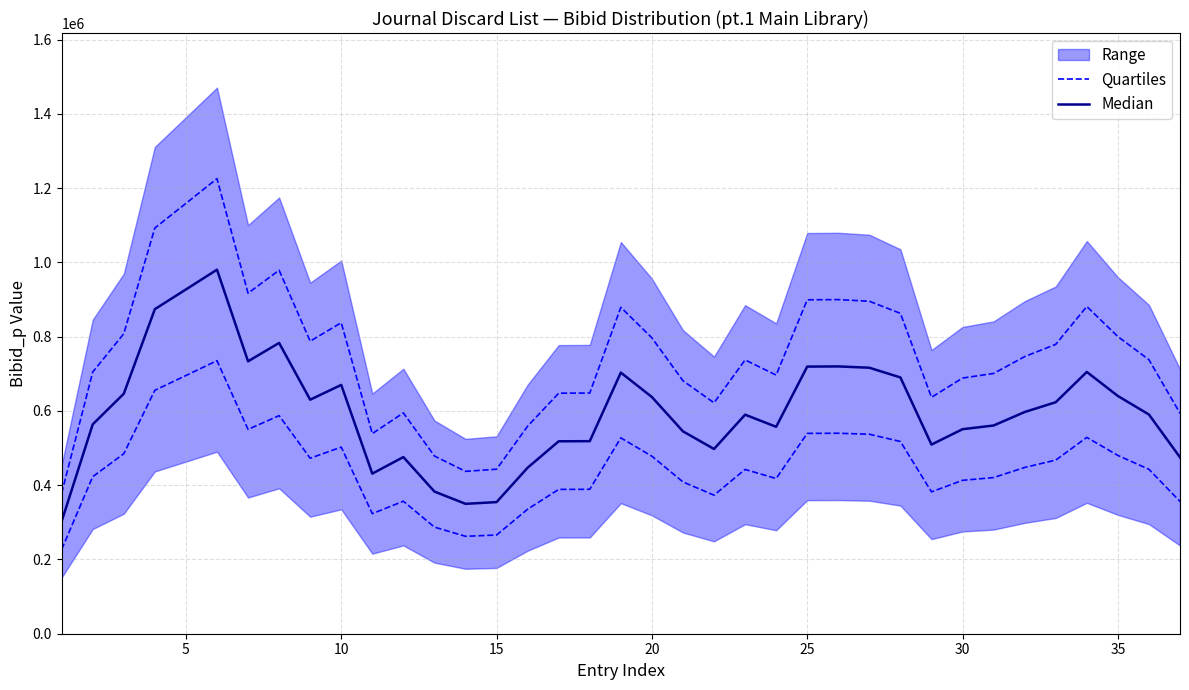

Is this an area chart (filled region under the line)?

No